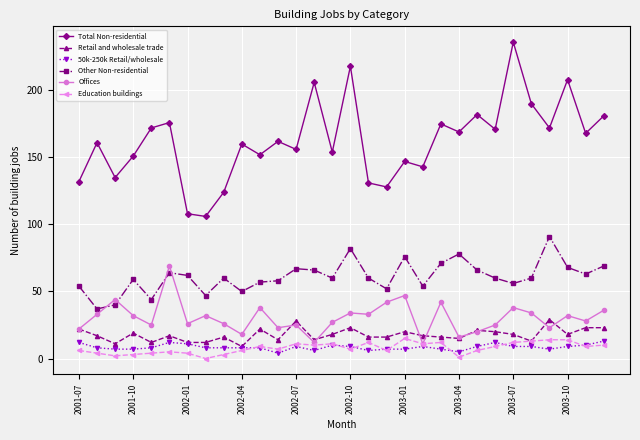

What is the average value of the Total Non-residential series?

162